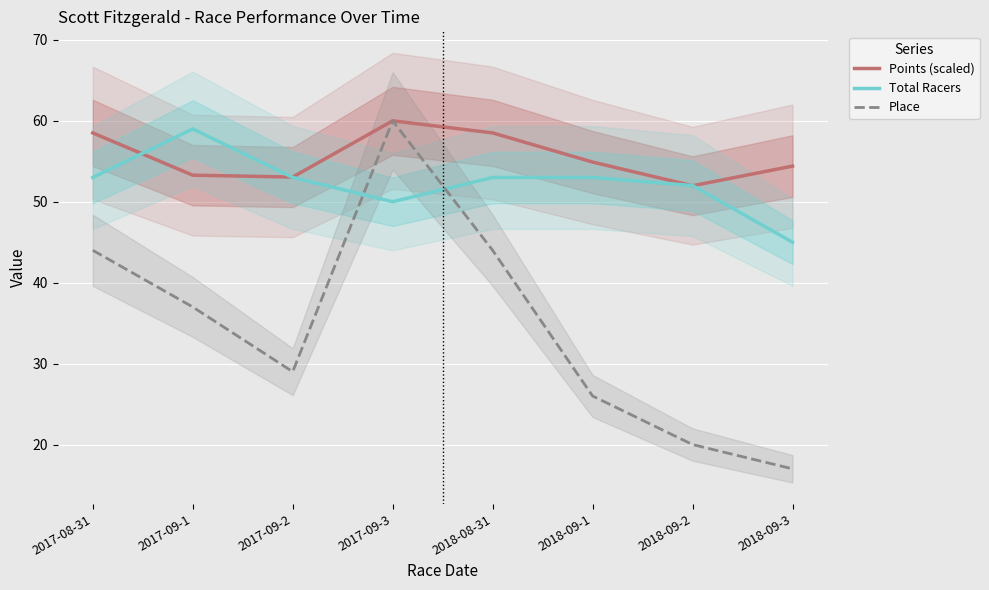

How many distinct data groups are displayed?

3